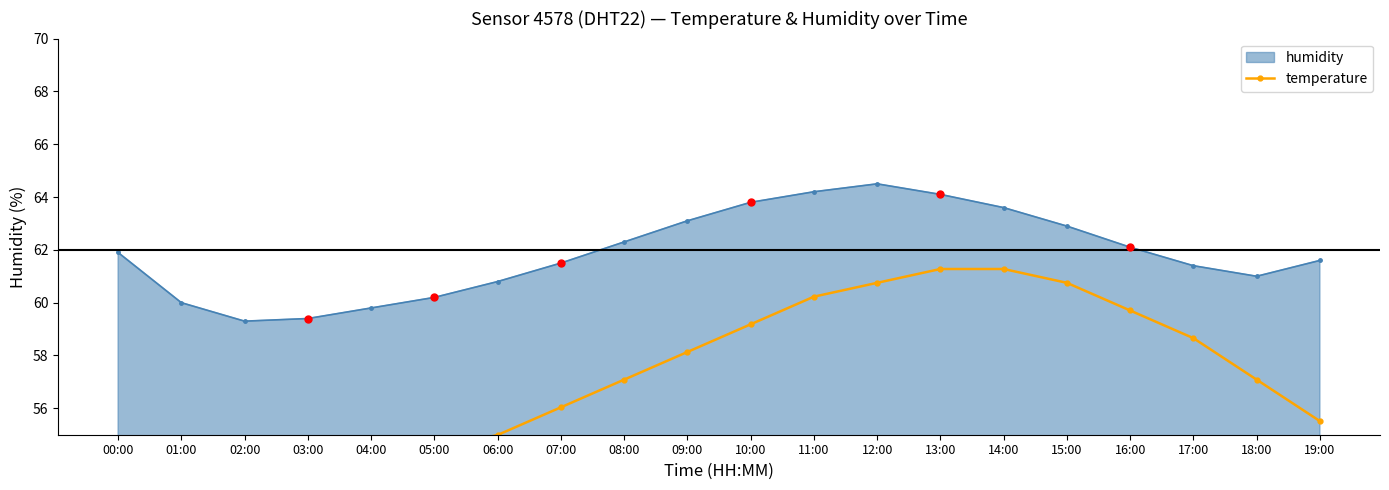

What is the maximum value for humidity?

64.5